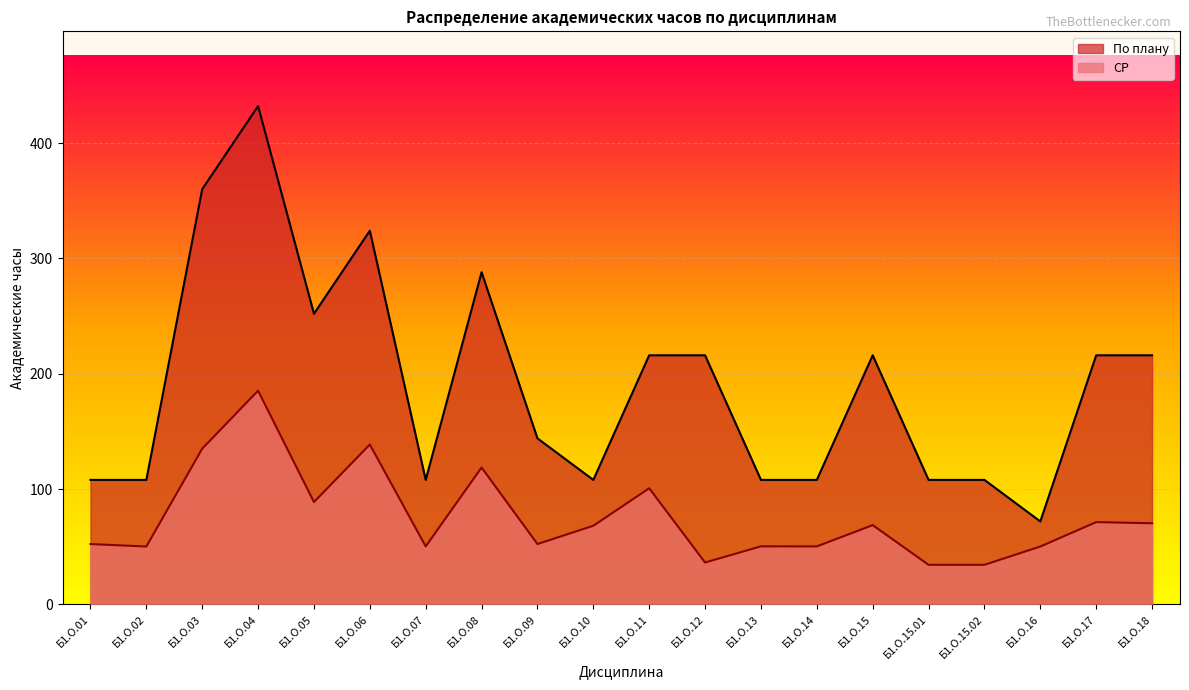

What position from the right is Б1.О.01?

20